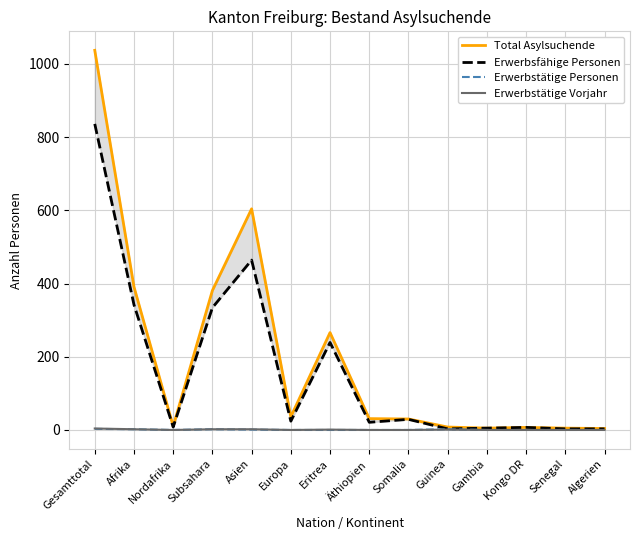

What is the difference between the second highest and second lowest values in the Total Asylsuchende series?

599